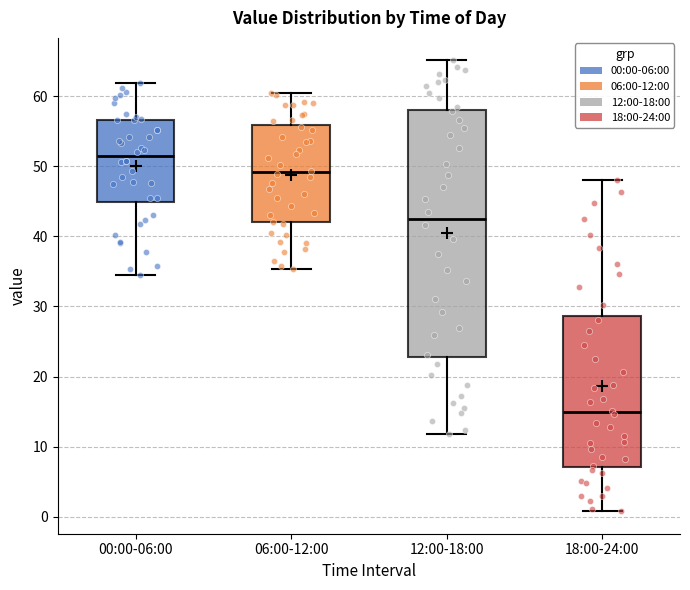

Which box has the highest median line?

00:00-06:00